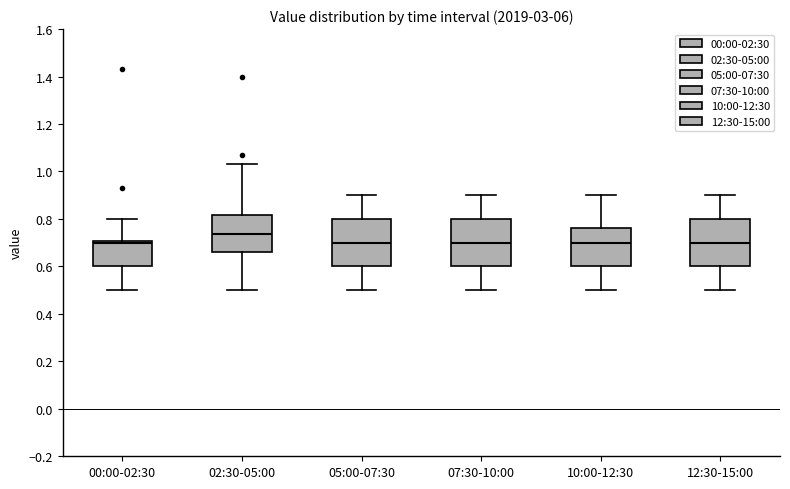

Reading left to right, read every box against the y-axis: the position of its median line, the range the box covers, and the ends of its whiskers. The values are not printed on the chart, so give them approximately, as read against the axis.

00:00-02:30: median 0.70 (just below the box's upper edge), box 0.60 to 0.70, whiskers 0.50 to 0.80
02:30-05:00: median 0.74, box 0.66 to 0.82, whiskers 0.50 to 1.04
05:00-07:30: median 0.70, box 0.60 to 0.80, whiskers 0.50 to 0.90
07:30-10:00: median 0.70, box 0.60 to 0.80, whiskers 0.50 to 0.90
10:00-12:30: median 0.70, box 0.60 to 0.76, whiskers 0.50 to 0.90
12:30-15:00: median 0.70, box 0.60 to 0.80, whiskers 0.50 to 0.90